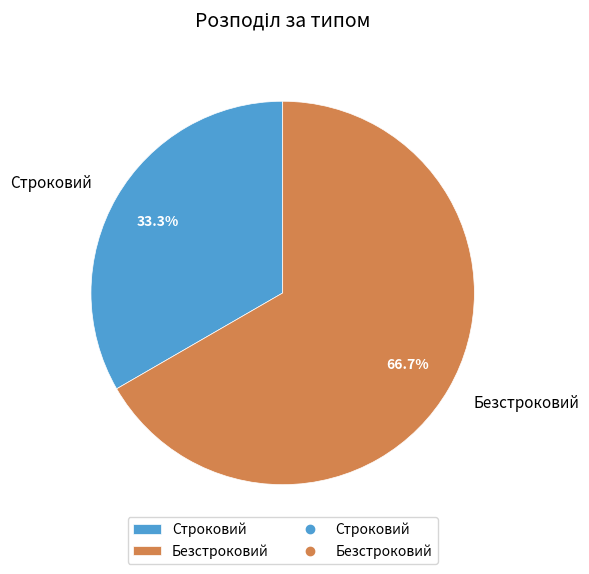

How much of the chart is everything except Безстроковий?

33.3%